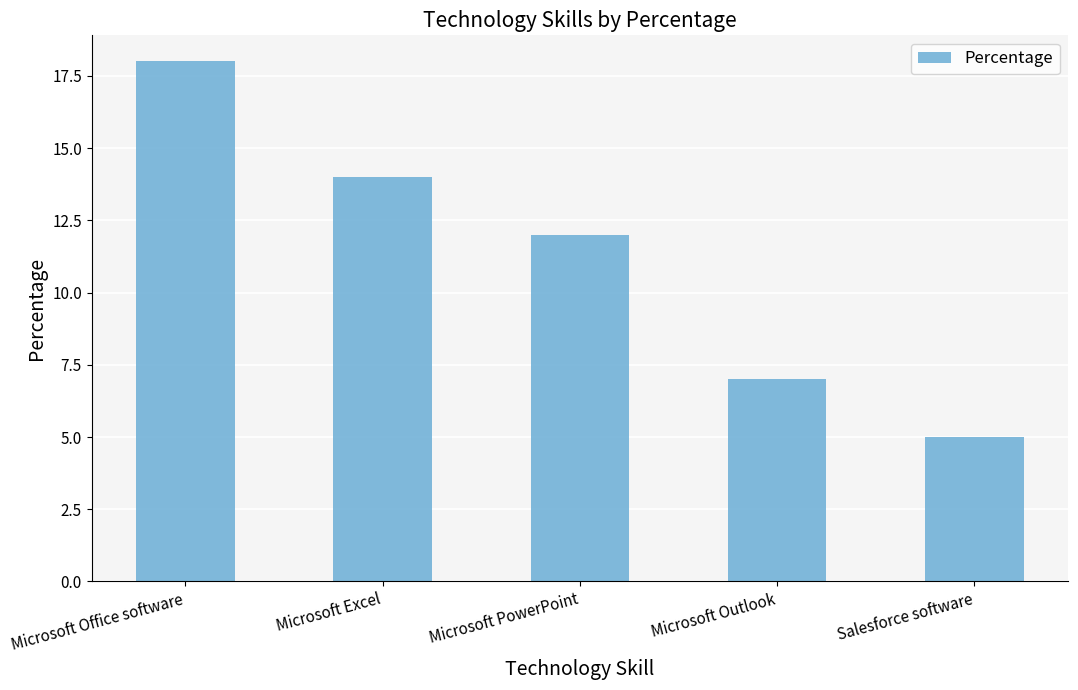

Reading right to left, what are all the values shown in this chart?

Salesforce software=5	Microsoft Outlook=7	Microsoft PowerPoint=12	Microsoft Excel=14	Microsoft Office software=18